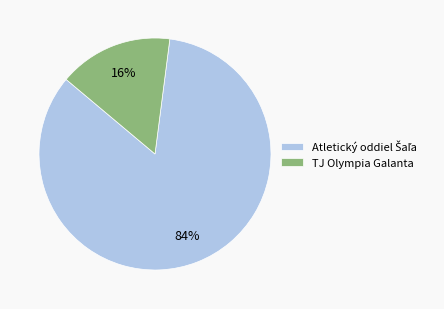

What percentage is the TJ Olympia Galanta slice, to the nearest percent?

16%